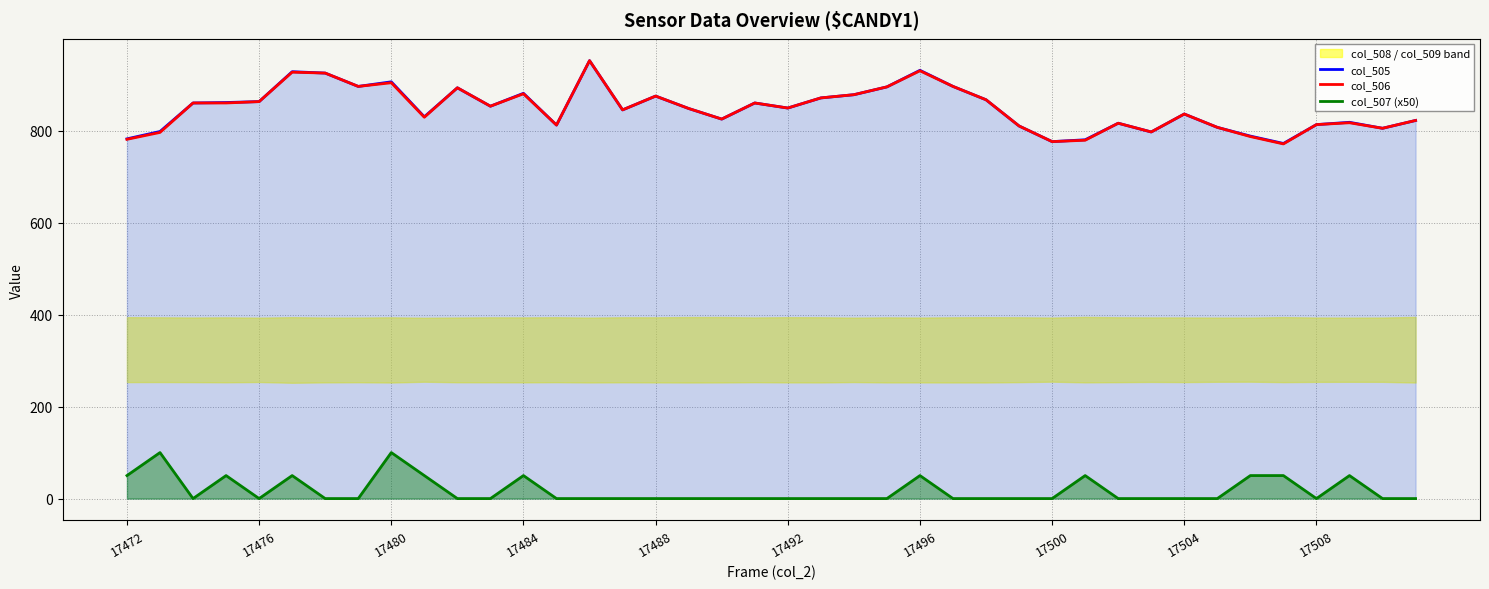

True or false: col_507 (x50) and col_506 cross at least once.

False